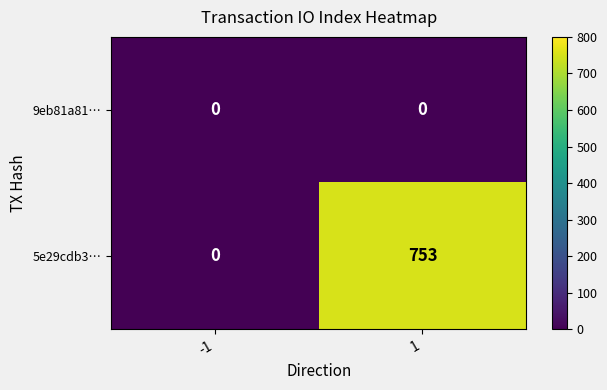

Reading left to right, what are all the values shown in this chart?

9eb81a81…: -1=0	1=0
5e29cdb3…: -1=0	1=753